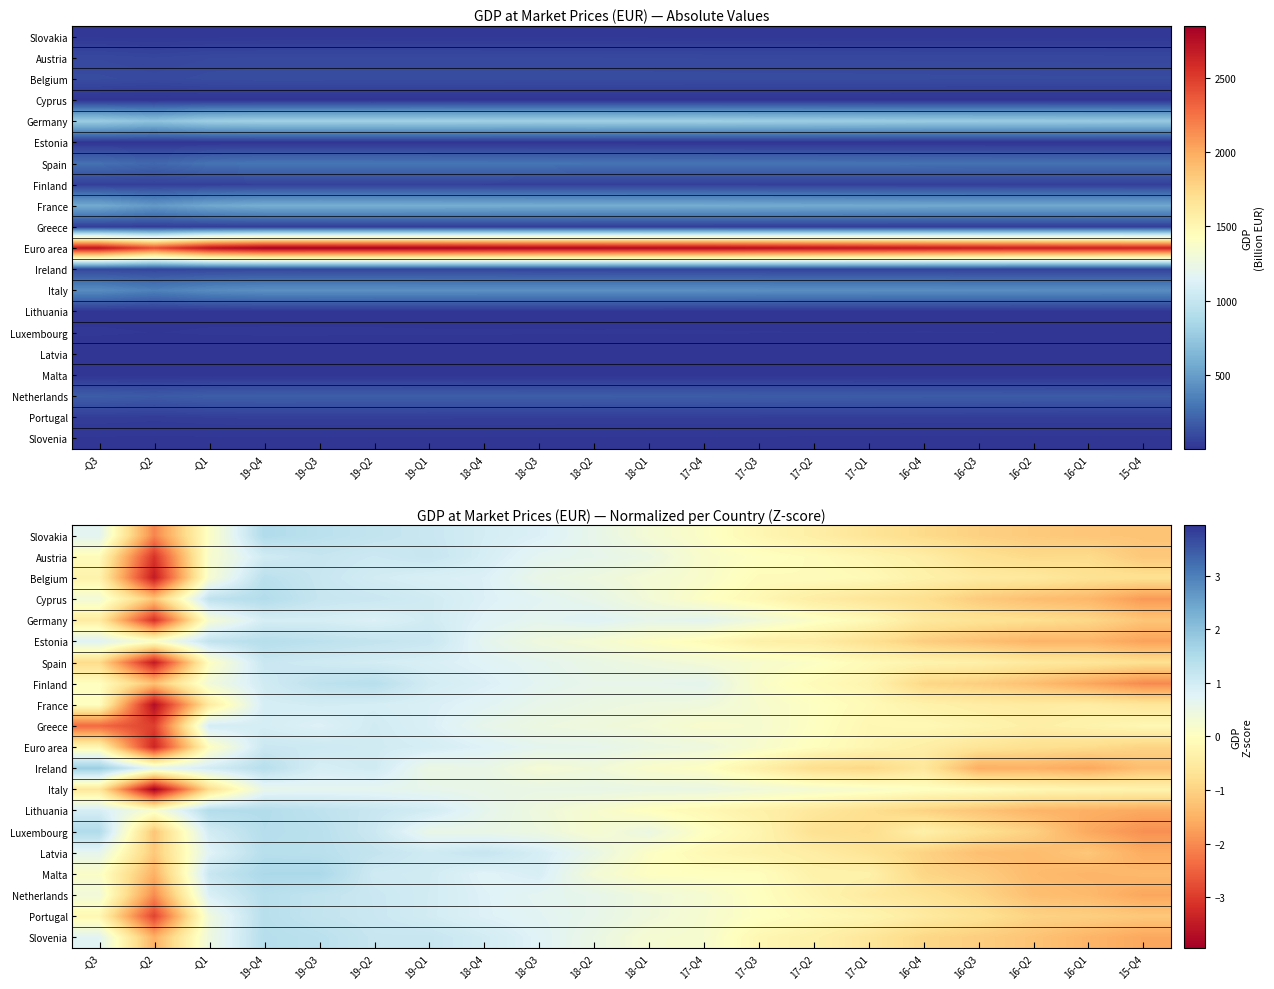

Count the number of data series in this chart.

20